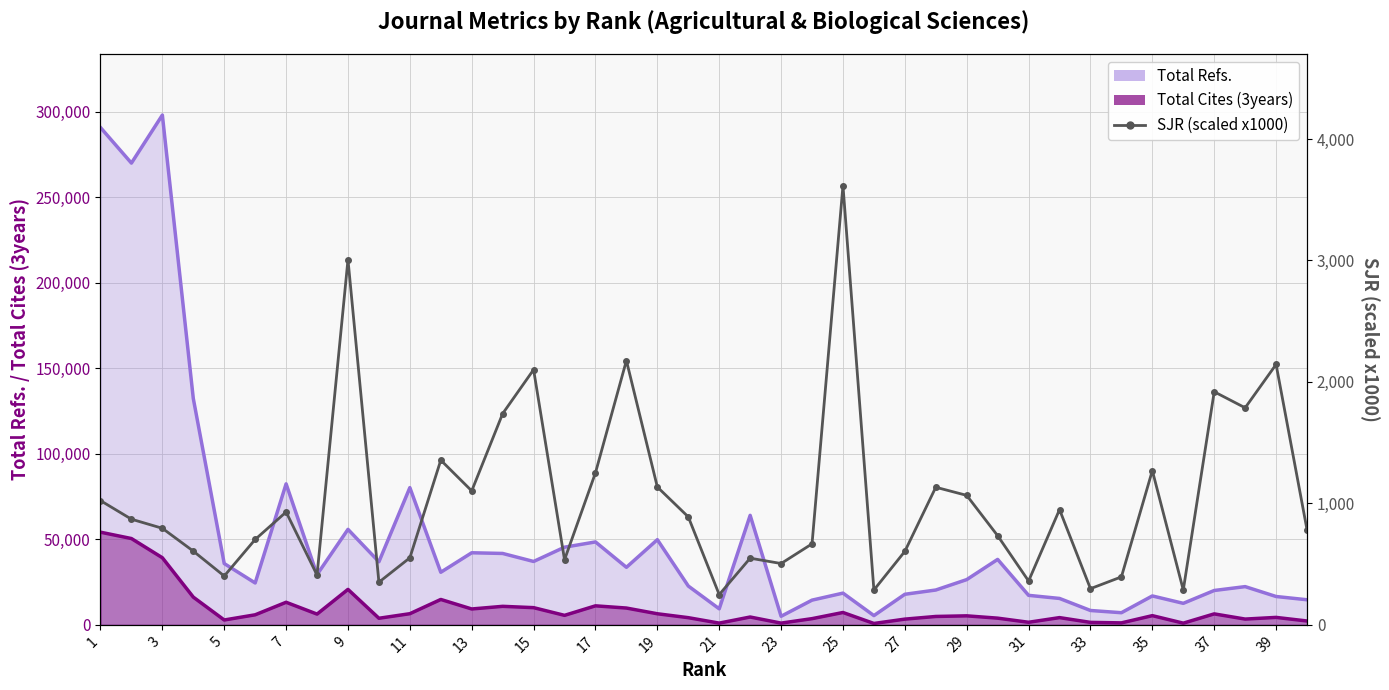

How many values are below 870?

20